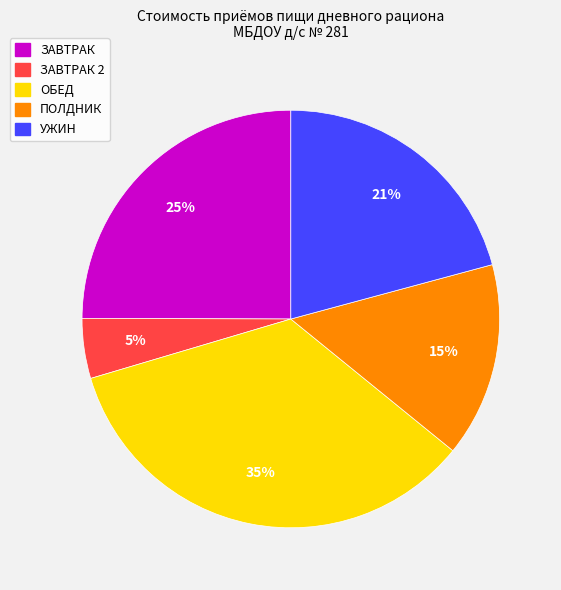

What is the largest slice in the pie chart?

ОБЕД